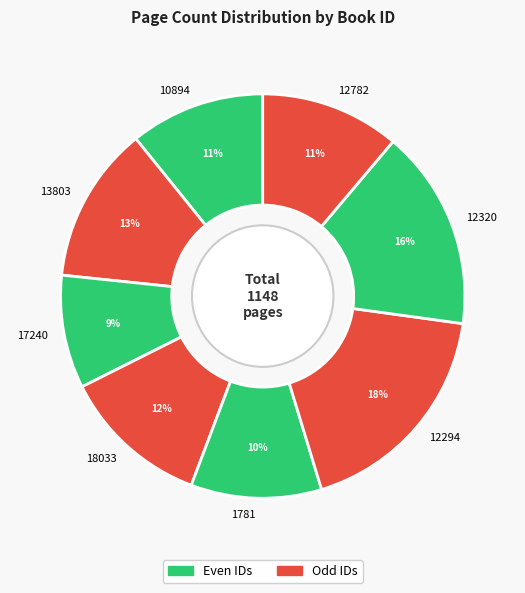

To the nearest percent, what is the average slice percentage?

12%